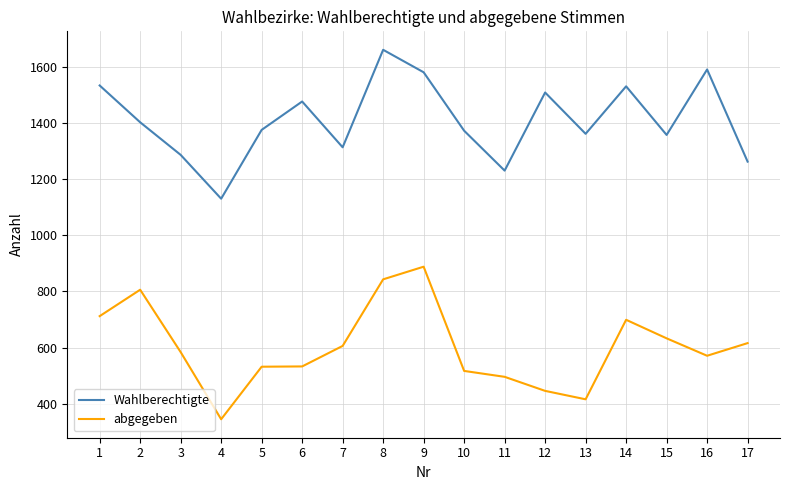

Read the abgegeben value at 7, to the nearest 100.

600